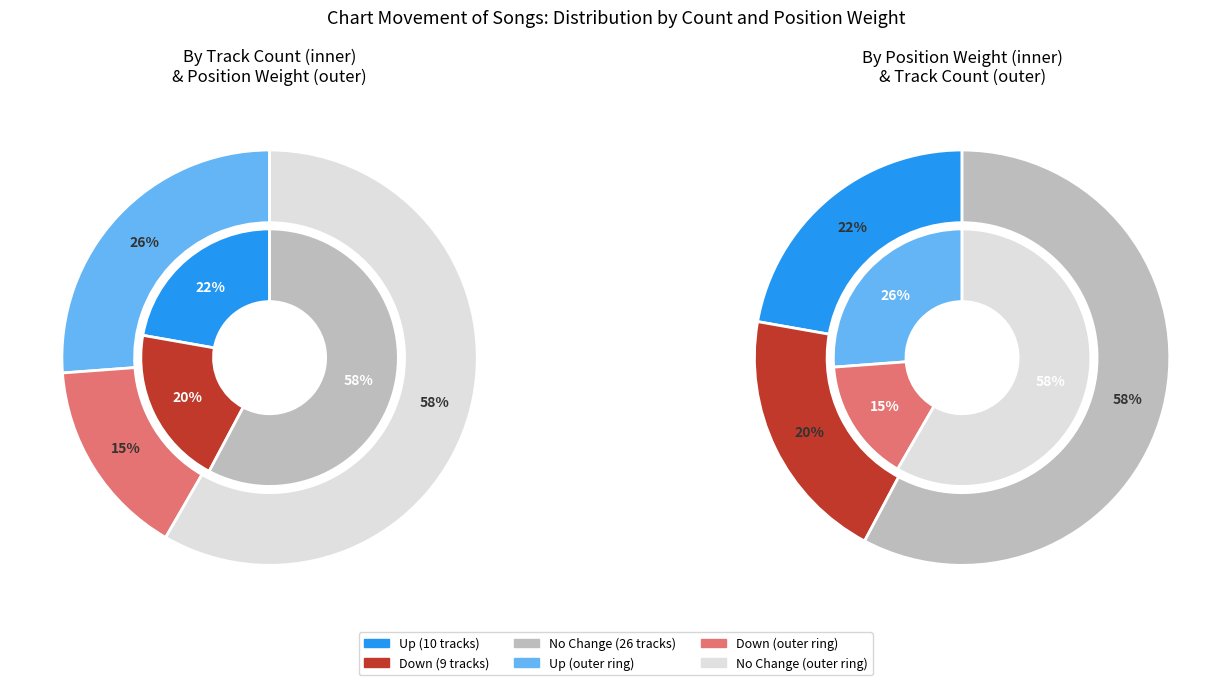

What is the total percentage of - and down?

77.8%